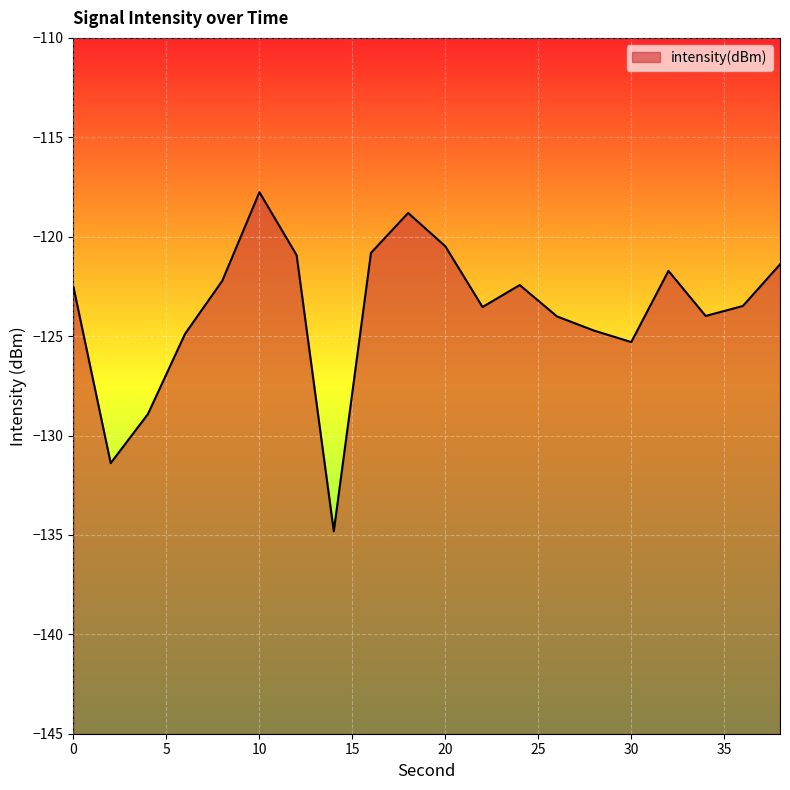

What is the difference between the values at 30 and 26?

1.3